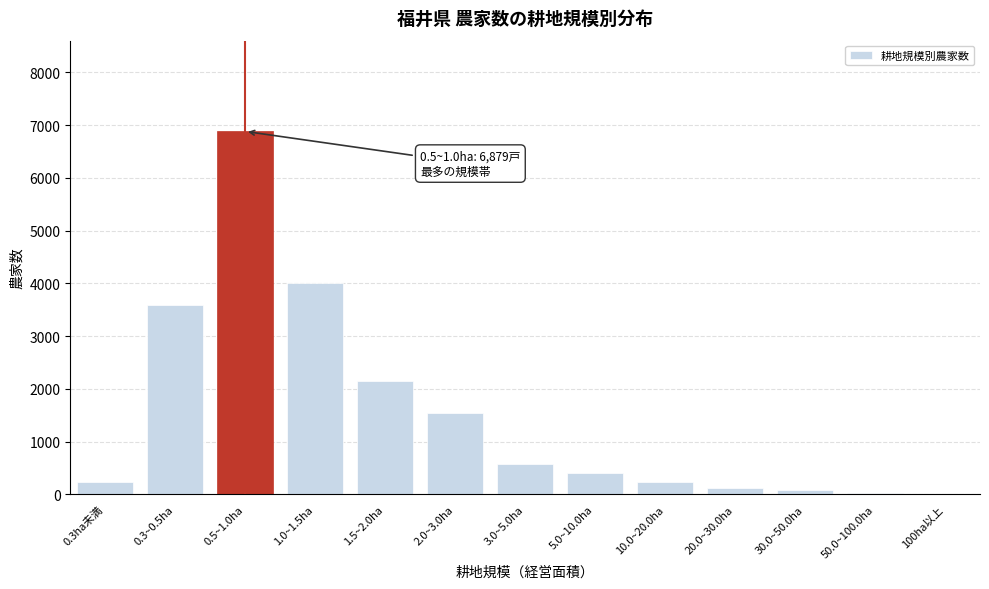

The value at 0.5~1.0ha is 6879. True or false?

True